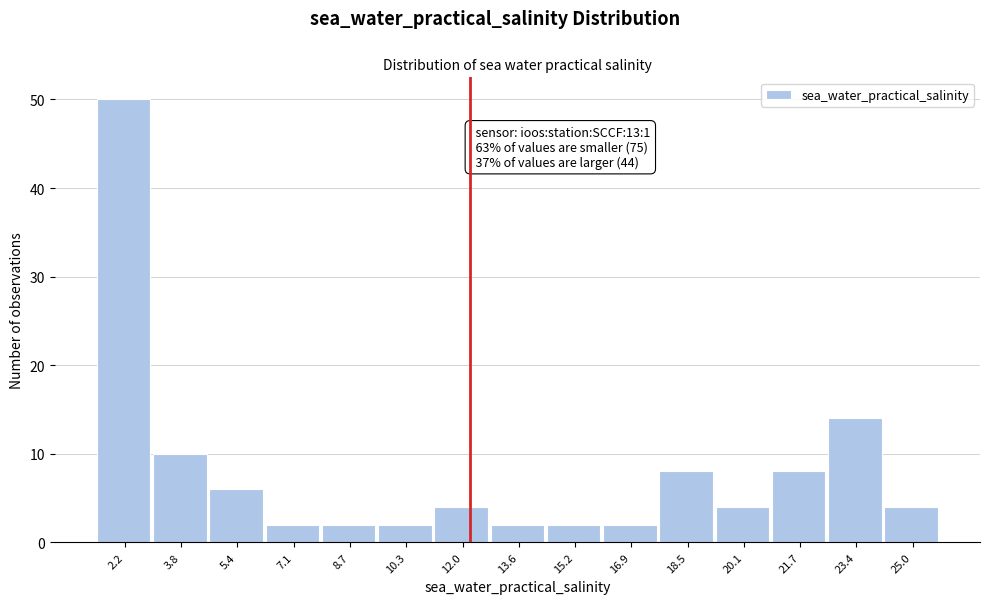

Reading left to right, list all the values displayed in this chart.

50	10	6	2	2	2	4	2	2	2	8	4	8	14	4